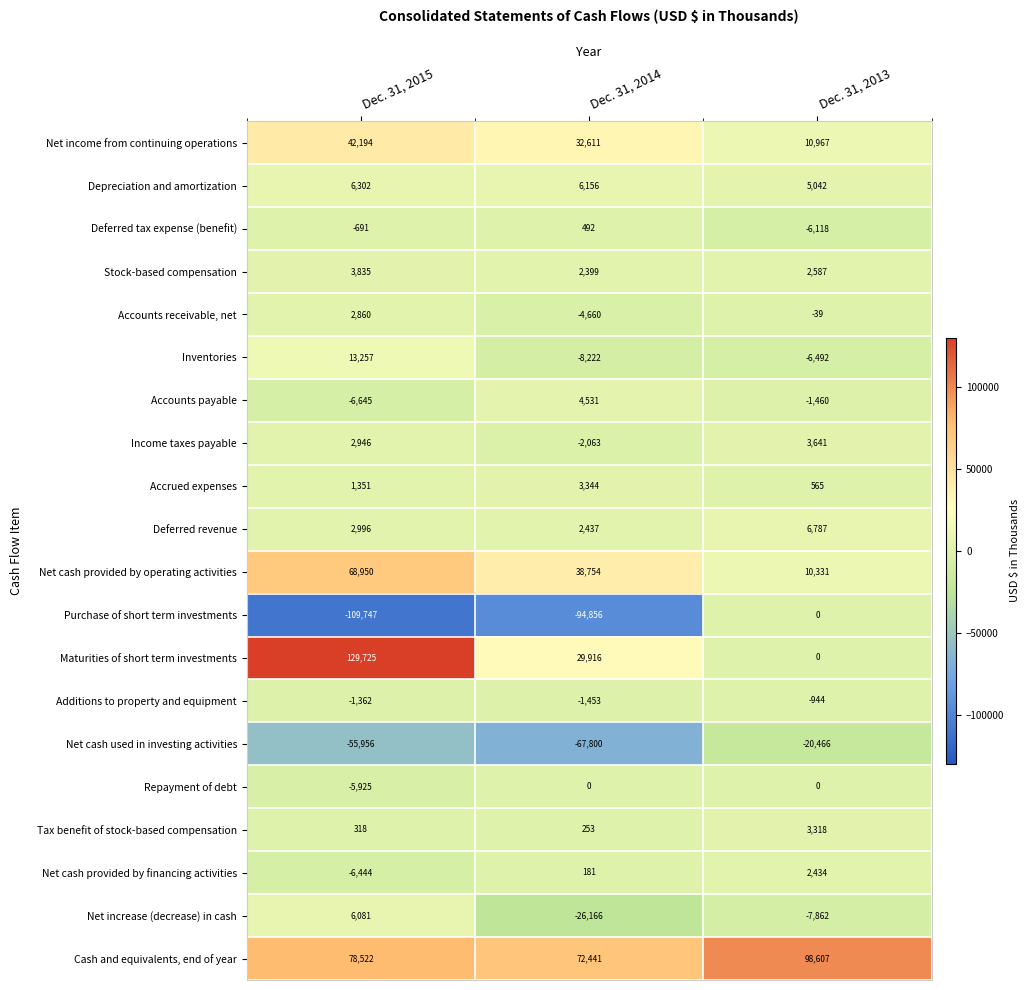

Which label corresponds to the smallest value in the chart?

Dec. 31, 2015